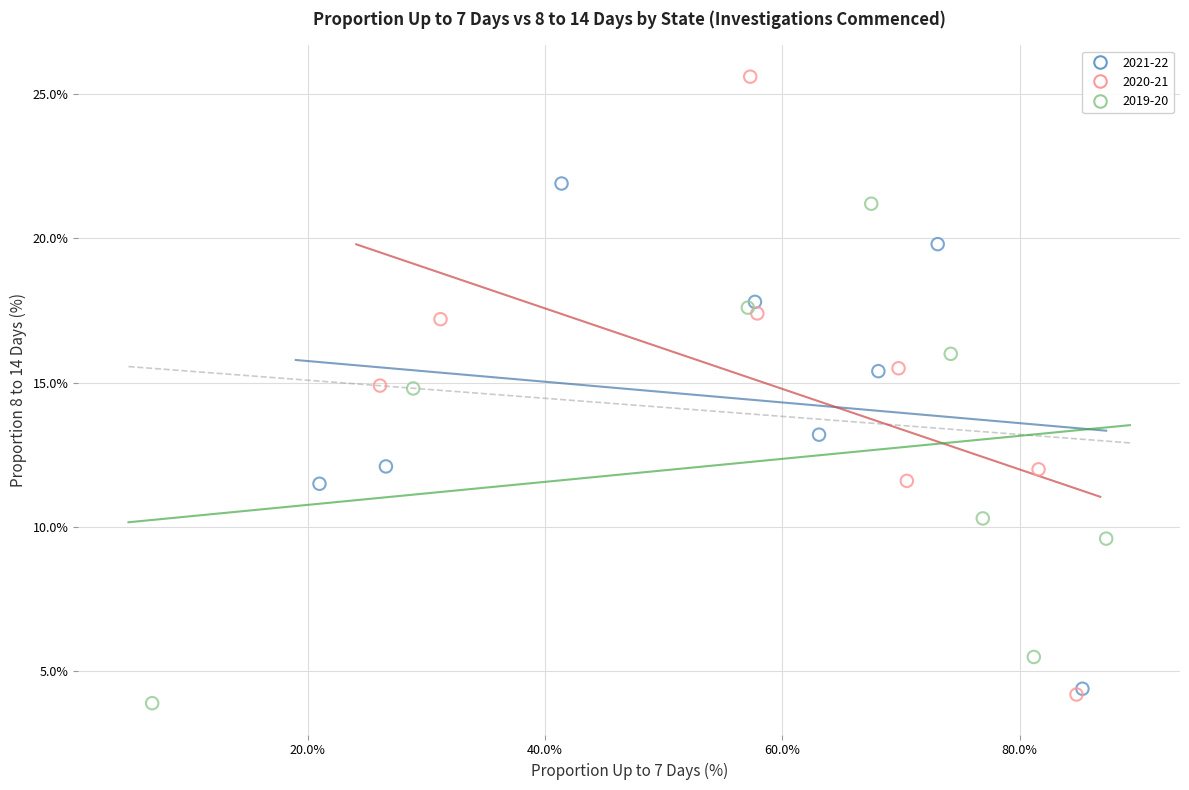

What are all the series names shown in the legend?

2021-22, 2020-21, 2019-20